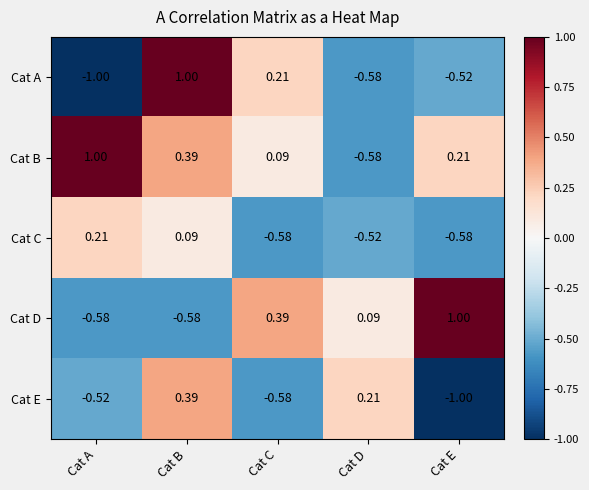

At which category is the sum across all series the highest?

Cat B